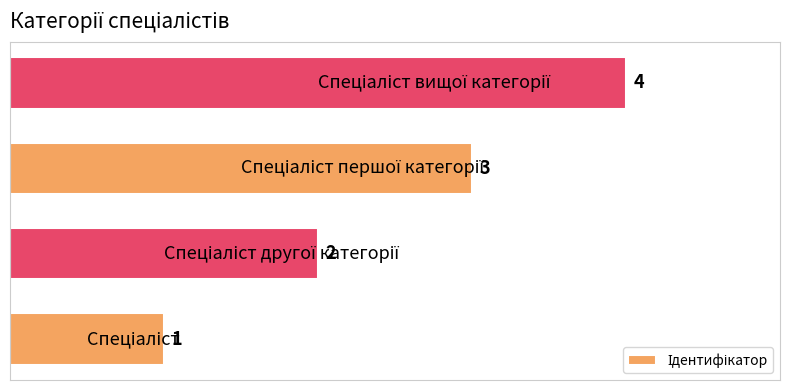

What is the greatest value displayed?

4